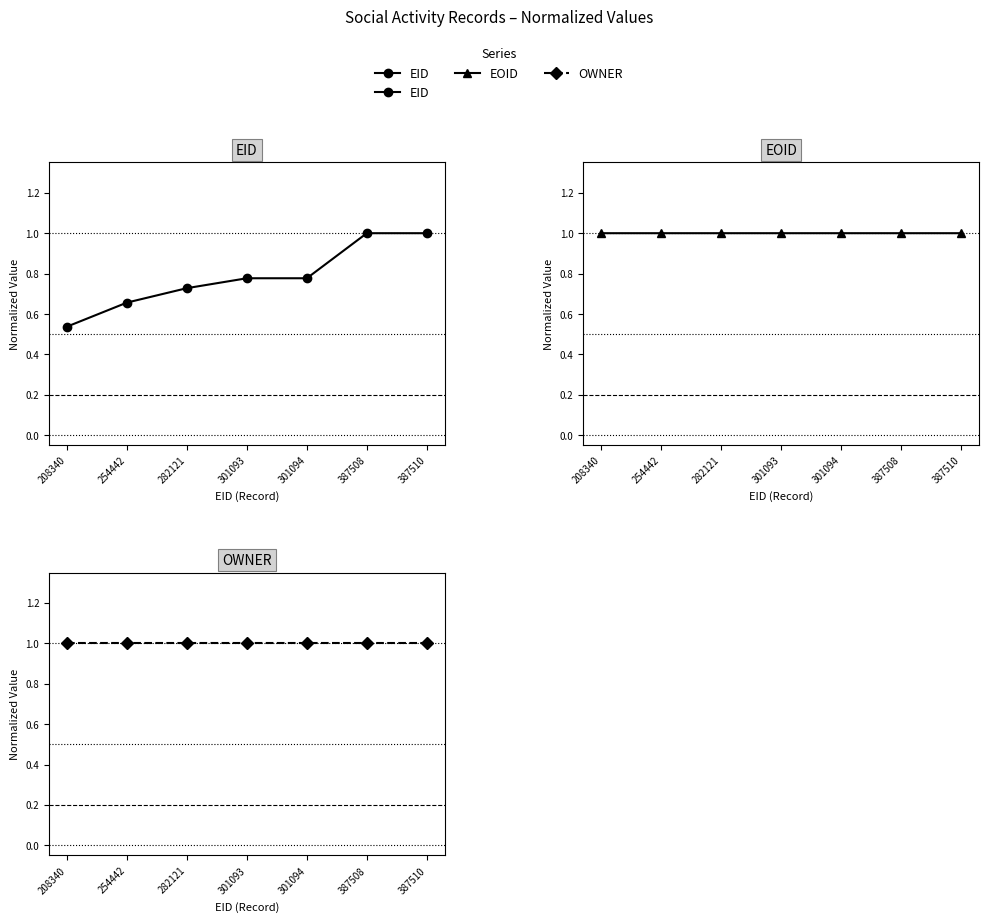

Where is the first local maximum for EOID?

254442